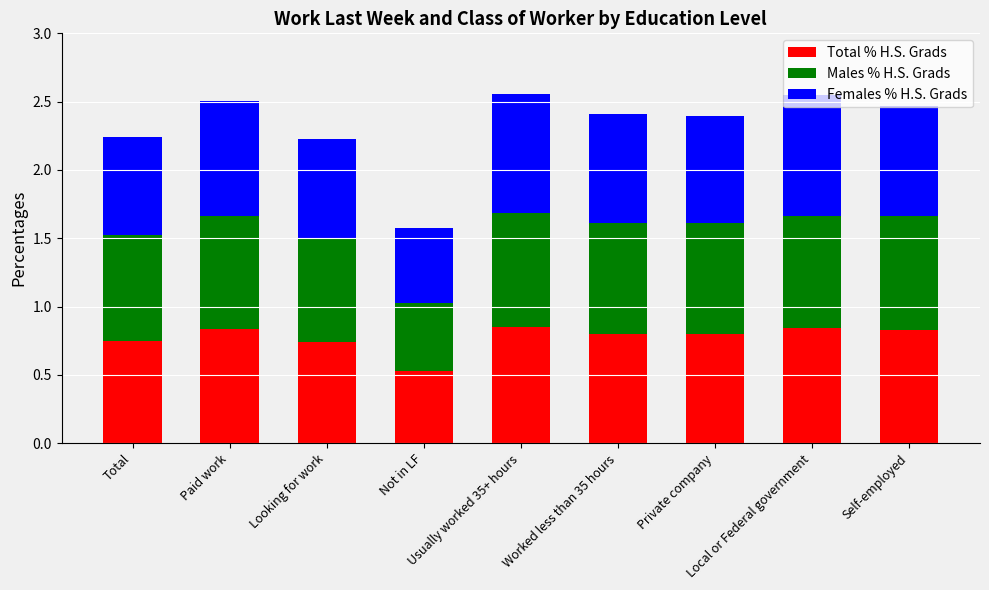

How many categories are shown in the chart?

9